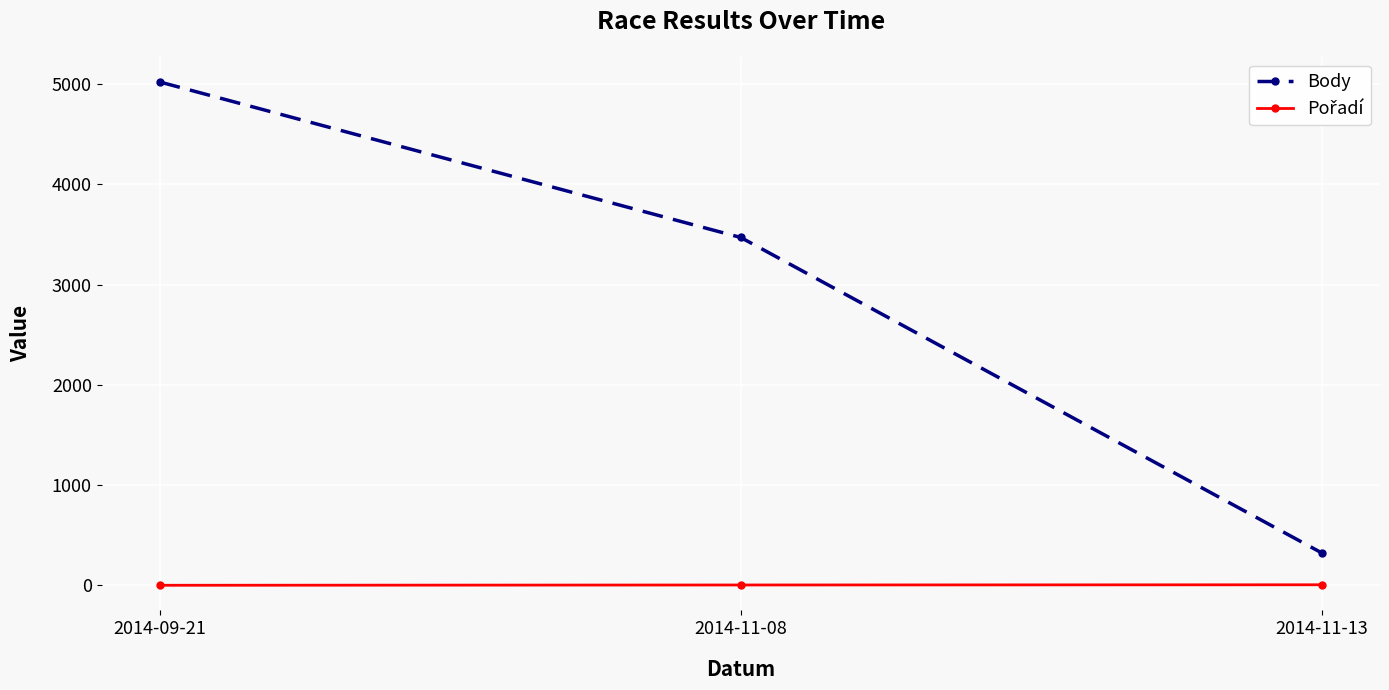

What is the label of the 2nd point from the left?

2014-11-08